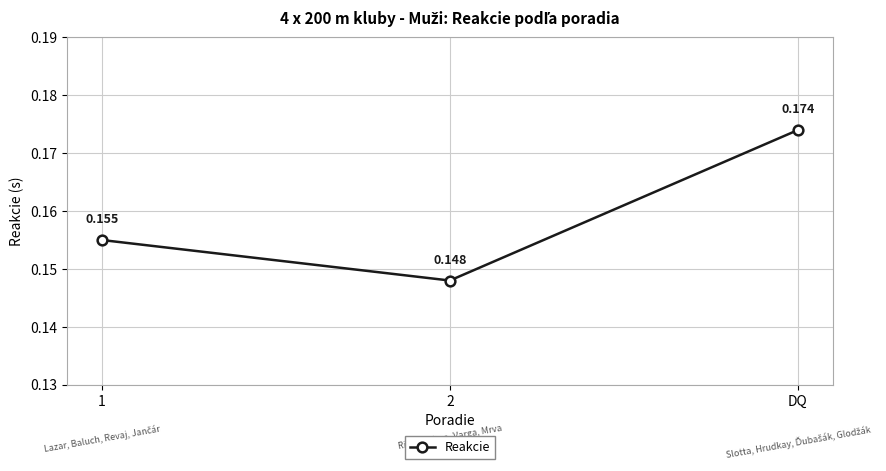

What is the label of the 2nd point from the left?

2